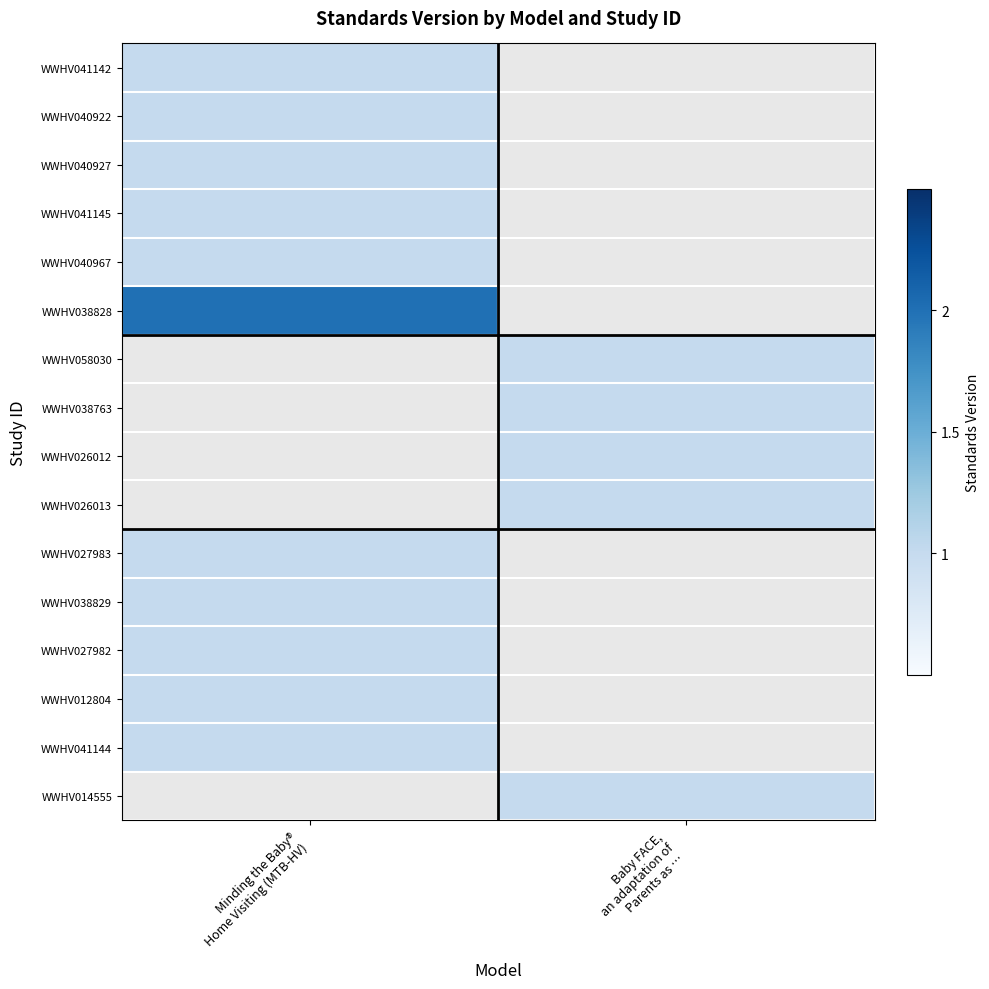

At Minding the Baby® Home Visiting (MTB-HV), list the series in order from smallest to largest.

WWHV041142, WWHV040922, WWHV040927, WWHV041145, WWHV040967, WWHV038828, WWHV058030, WWHV038763, WWHV026012, WWHV026013, WWHV027983, WWHV038829, WWHV027982, WWHV012804, WWHV041144, WWHV014555